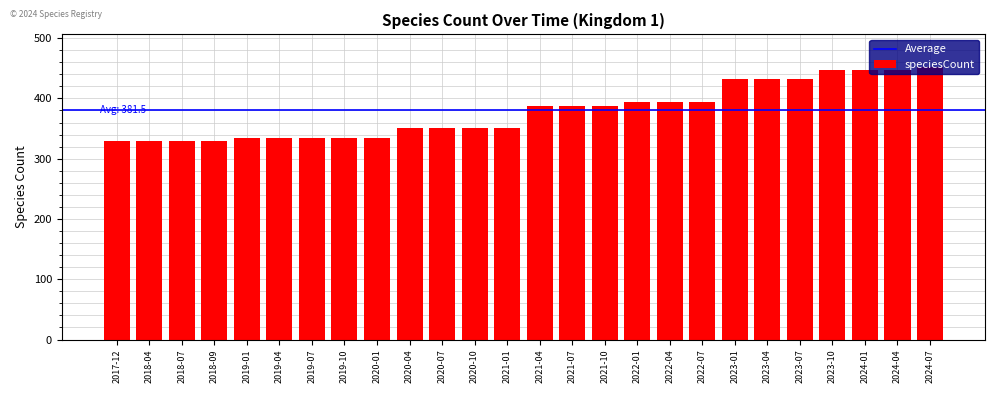

Which category has the highest value across all series?

2024-07